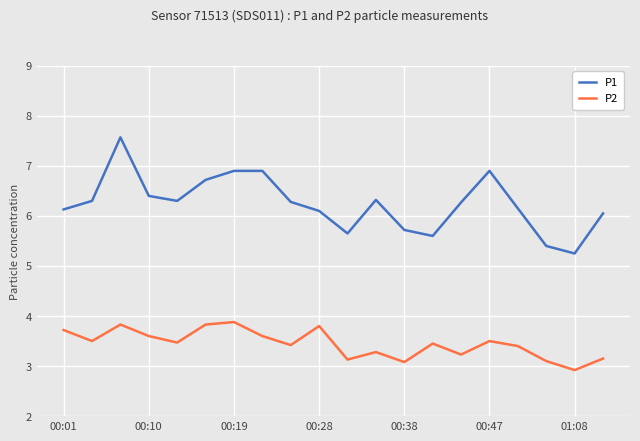

True or false: P1 and P2 intersect in this chart.

False